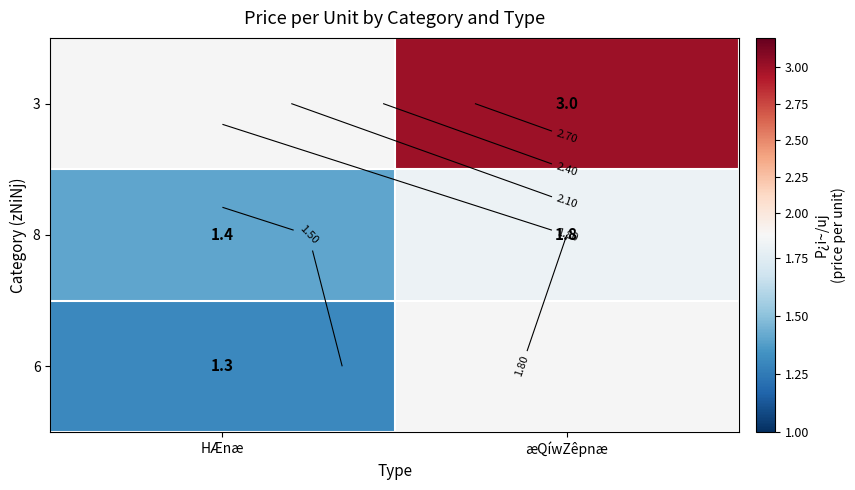

True or false: 3 has a value of 0.9 at æQíwZêpnæ.

False